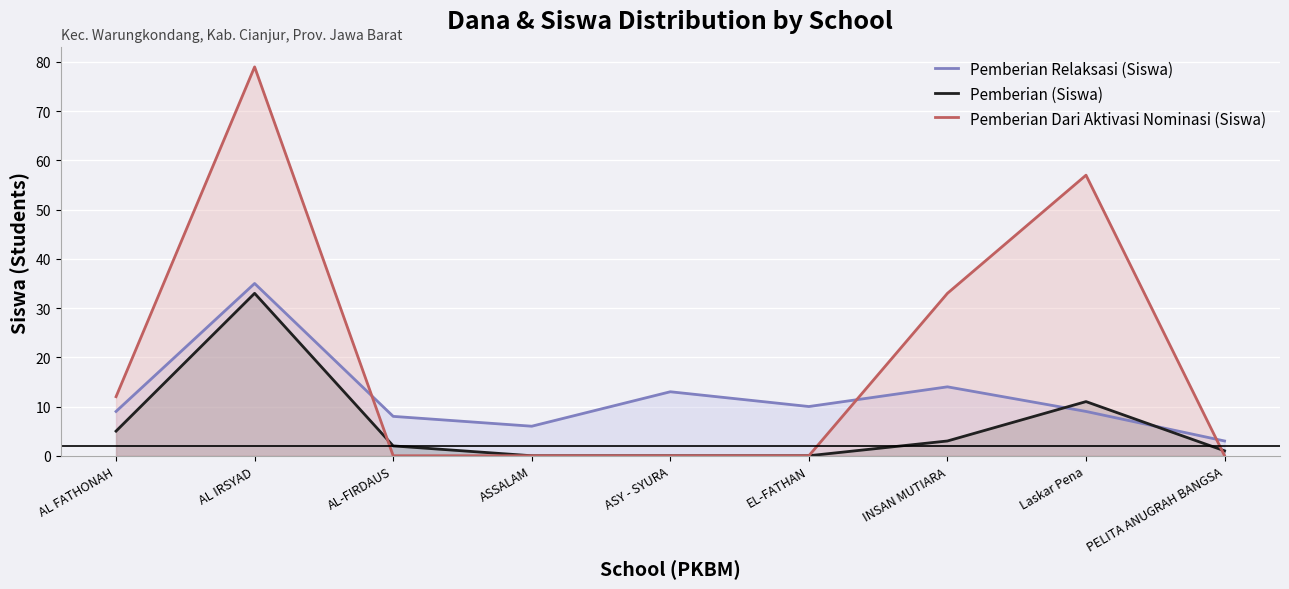

How many intersections are there between Pemberian (Siswa) and Pemberian Dari Aktivasi Nominasi (Siswa)?

2